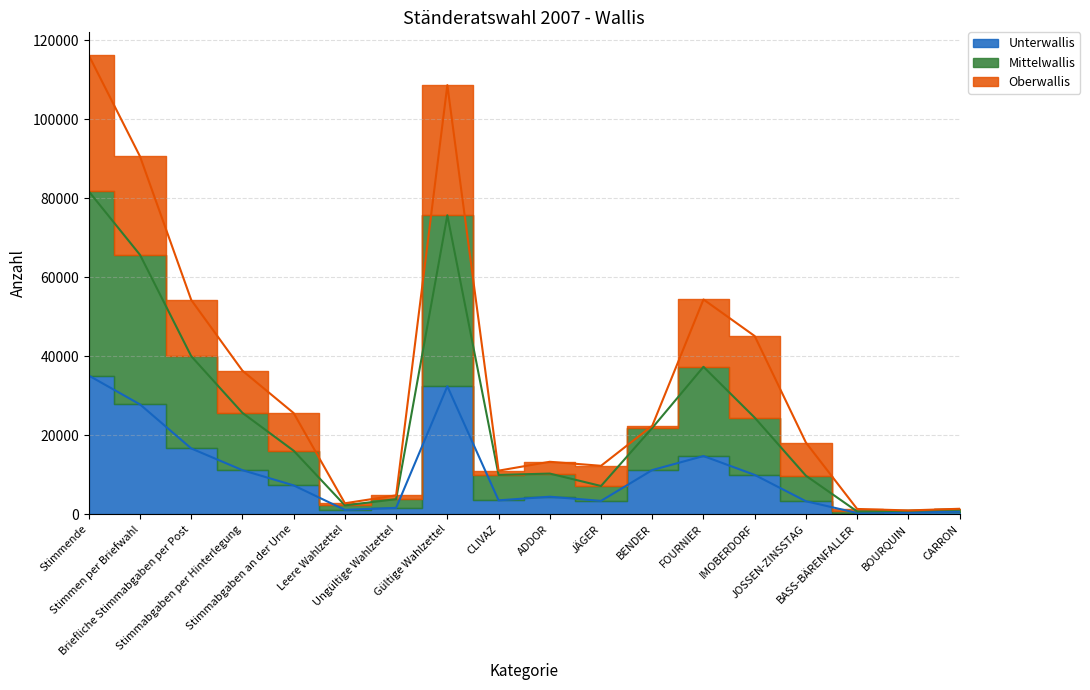

At which label is Unterwallis closest to 17707?

Briefliche Stimmabgaben per Post